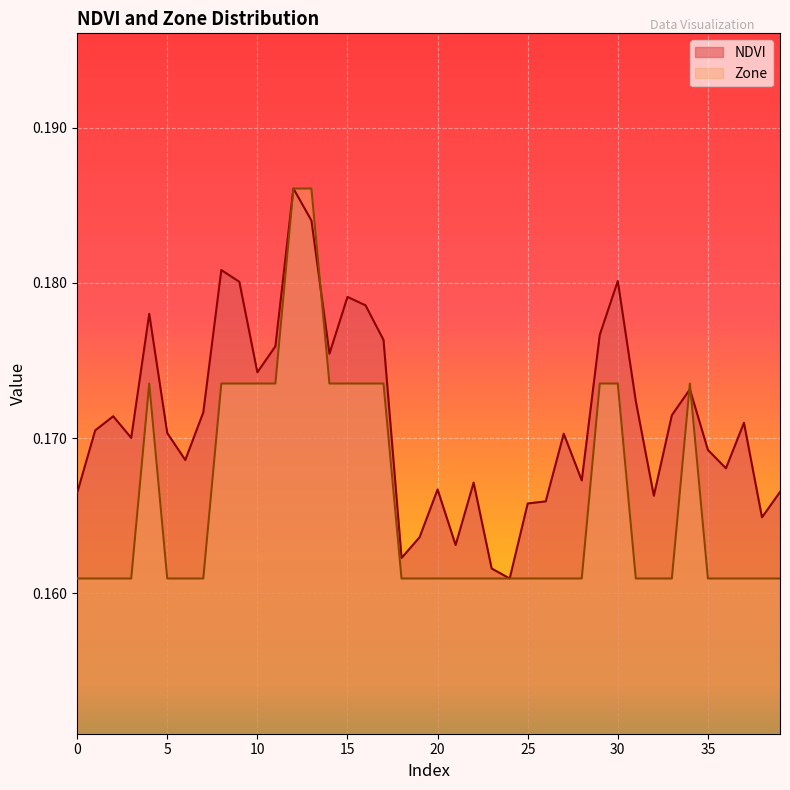

The value of Zone at 31 is 0.2. True or false?

False